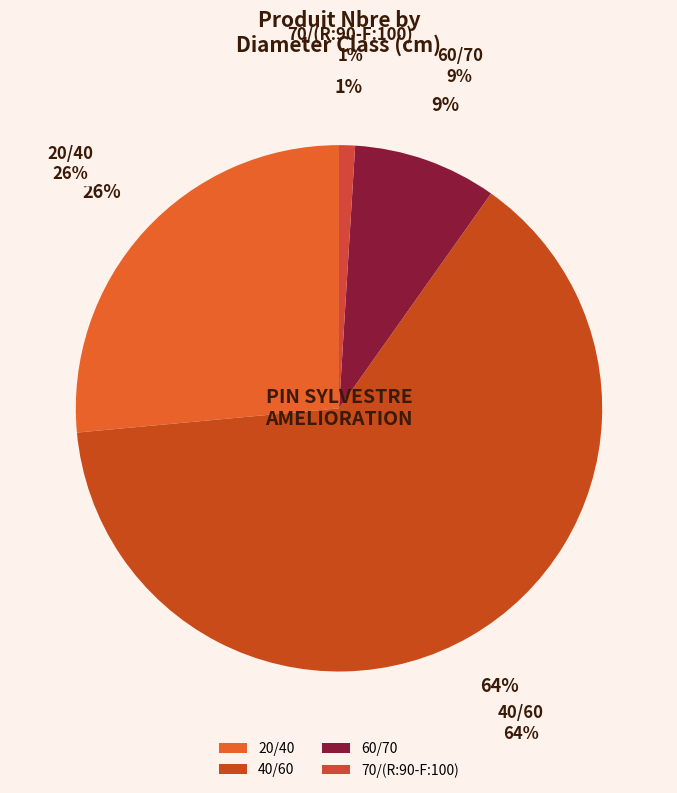

To the nearest percent, what is the difference between the 20/40 and 70/(R:90-F:100) slice percentages?

25%